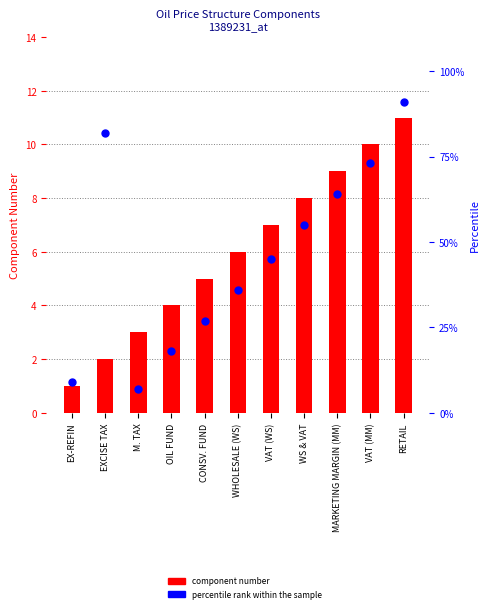

Which series has the largest total across all categories?

percentile rank within the sample